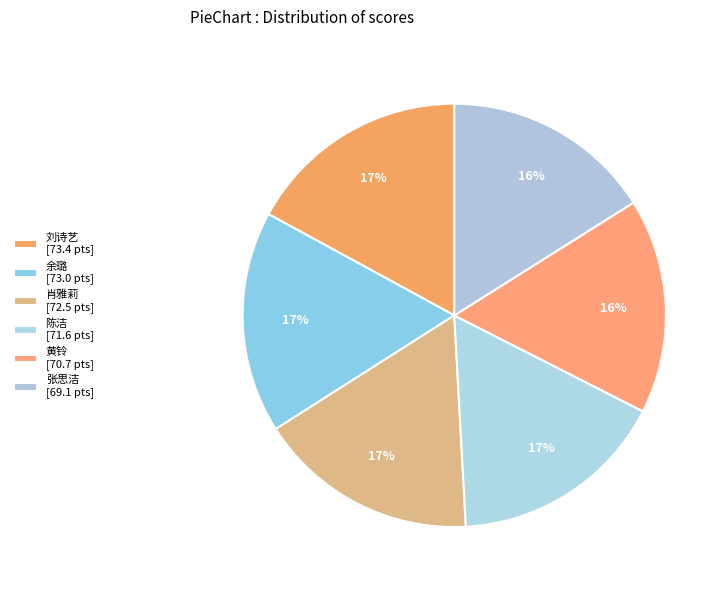

How many slices are in this pie chart?

6